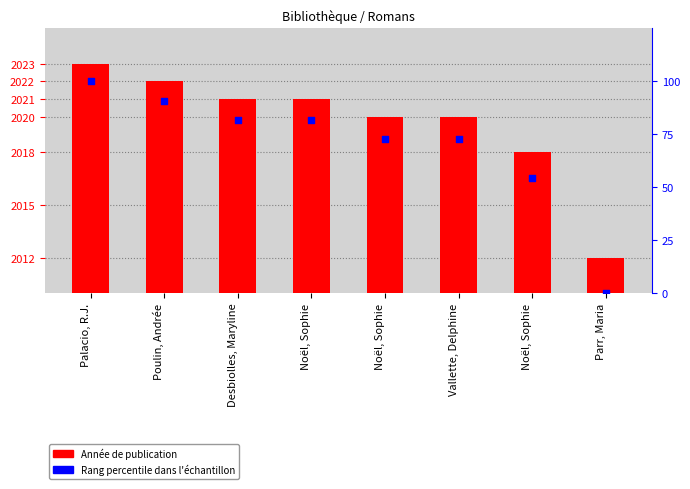

Is the value of Rang percentile at Noël, Sophie greater than the value of Année de publication at Poulin, Andrée?

No